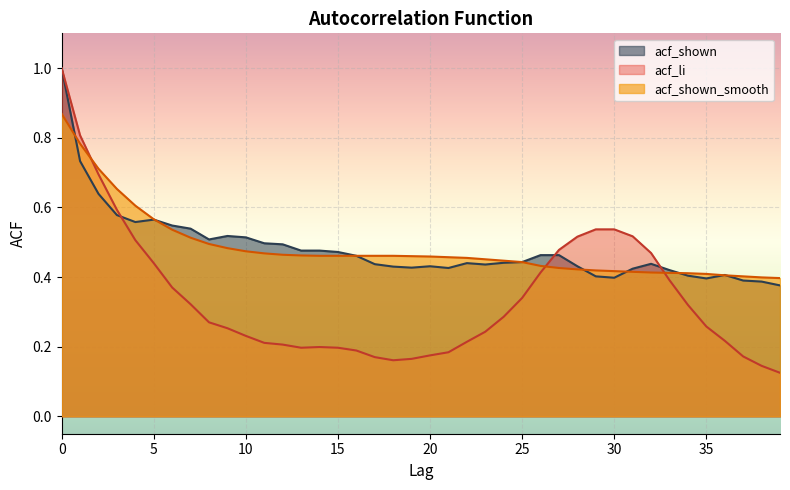

Count the acf_shown values in the range 0 to 1.

40